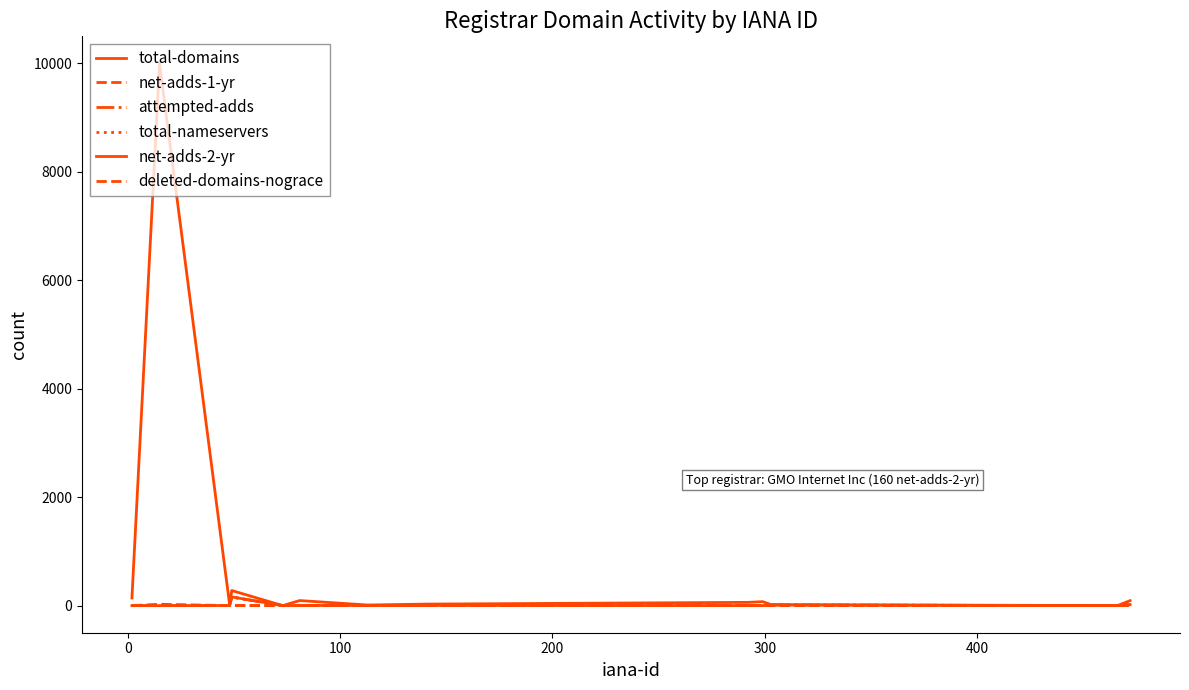

True or false: net-adds-1-yr and net-adds-2-yr intersect in this chart.

True